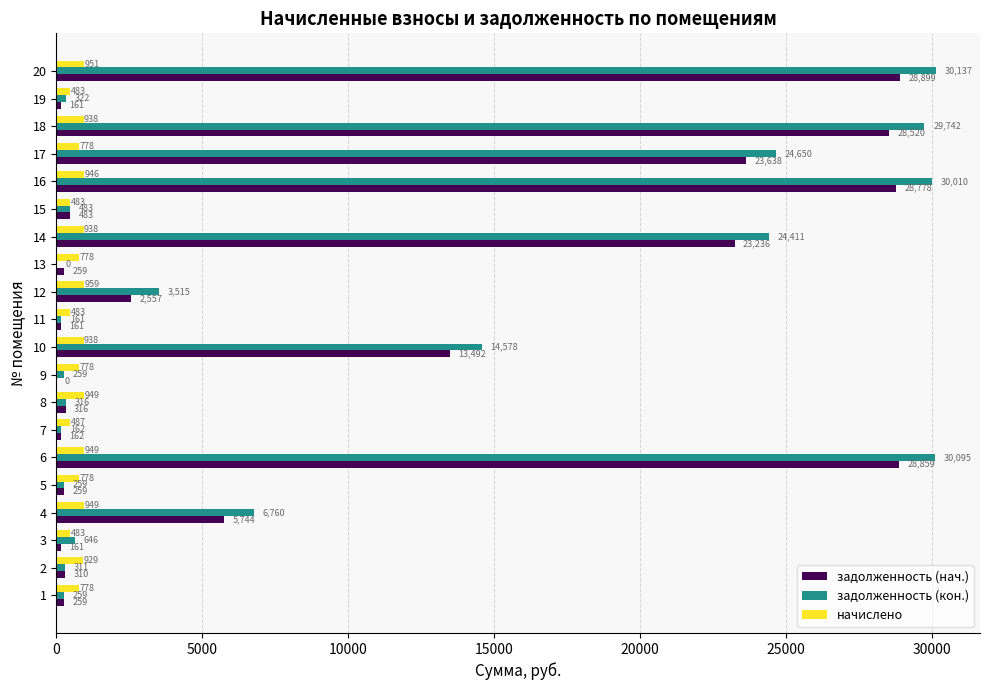

Is it true that начислено equals 483.4 at 15?

True